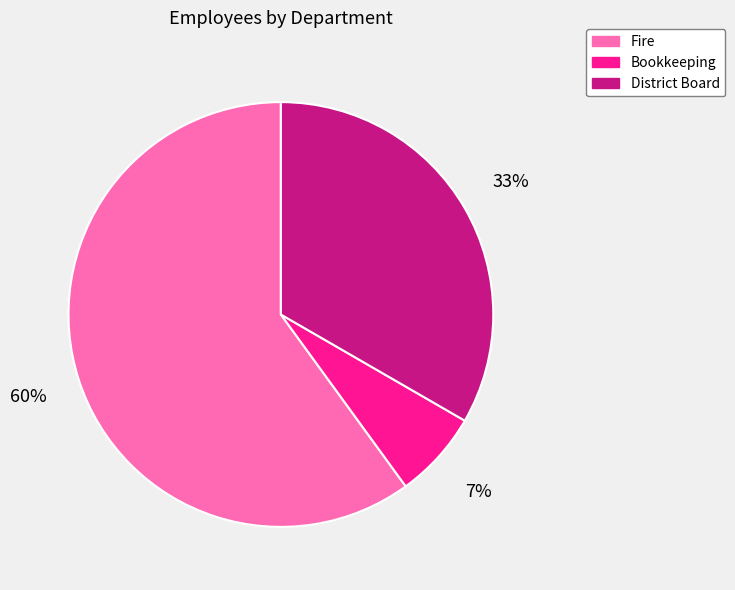

The Fire slice represents 60% of the pie. True or false?

True